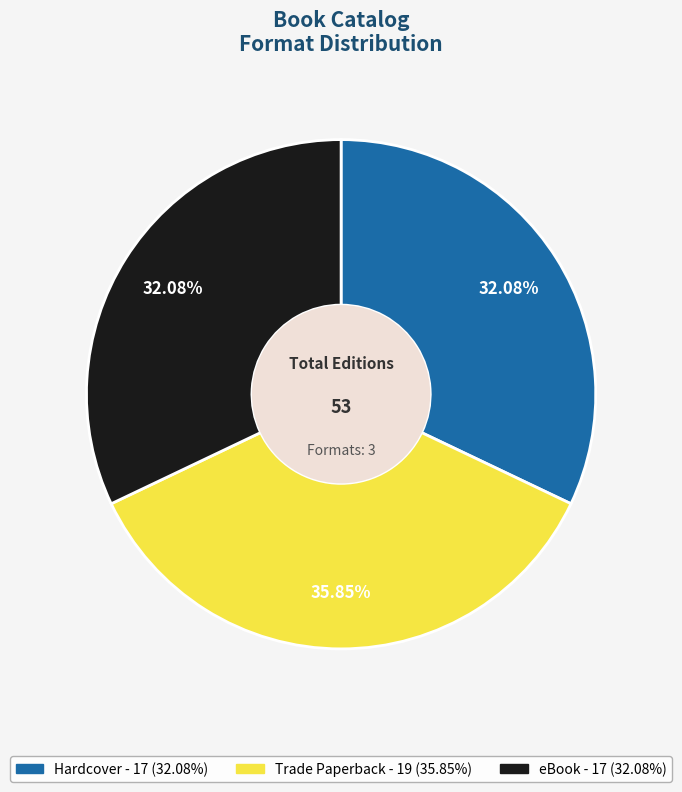

The eBook slice represents 32% of the pie. True or false?

True